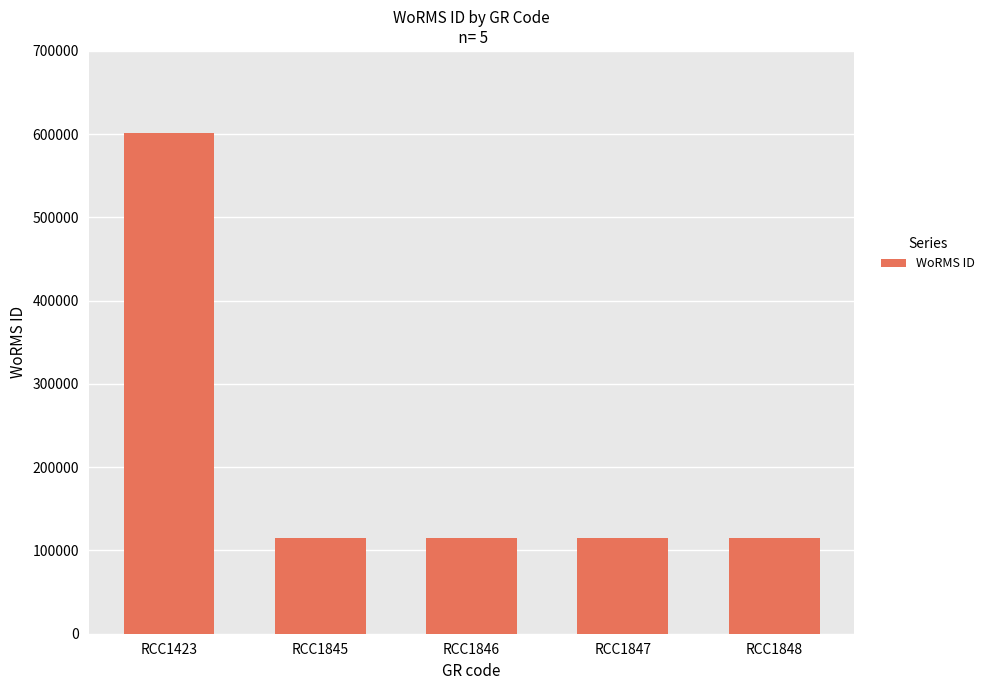

Which has a higher value, RCC1845 or RCC1423?

RCC1423